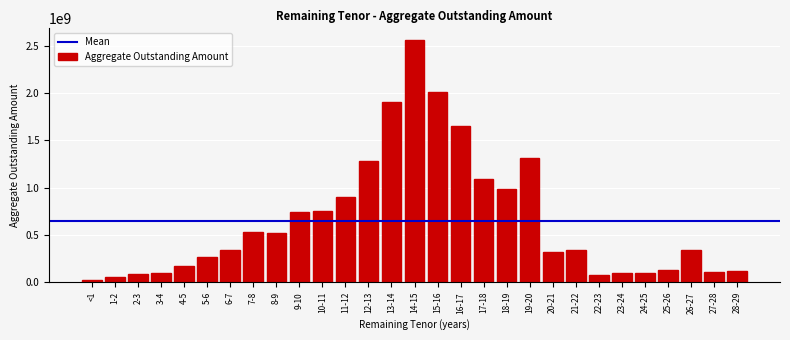

At which category does the chart reach its peak across all series?

14-15